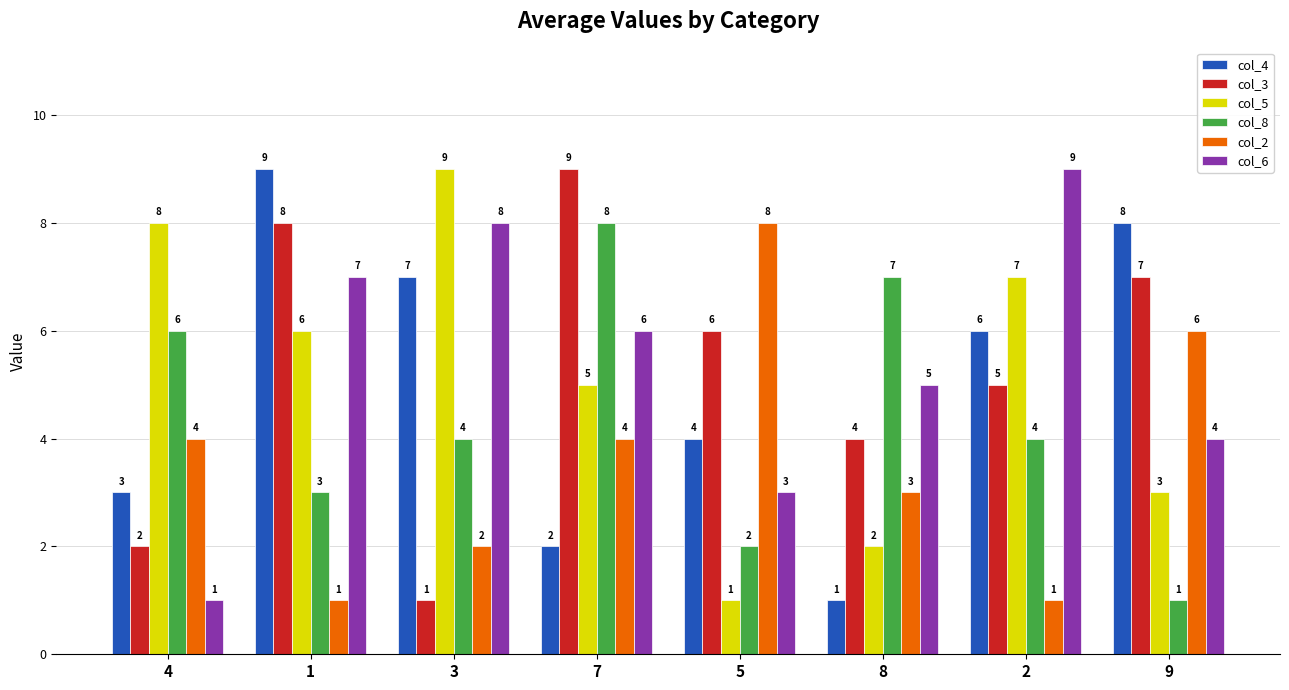

Which series changed the most between 1 and 5?

col_2